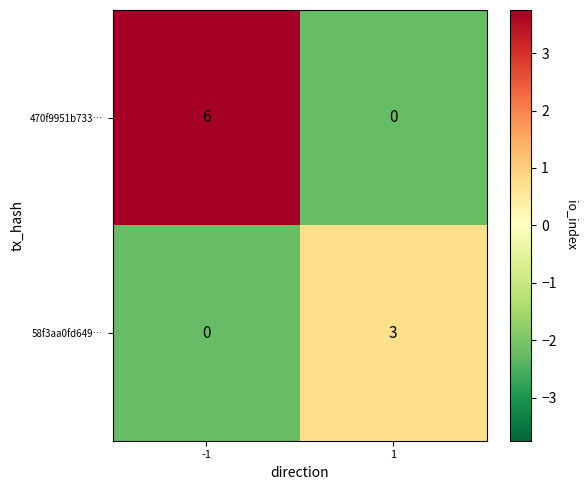

Reading left to right, list all the values displayed in this chart.

470f9951b733…: -1=6	1=0
58f3aa0fd649…: -1=0	1=3